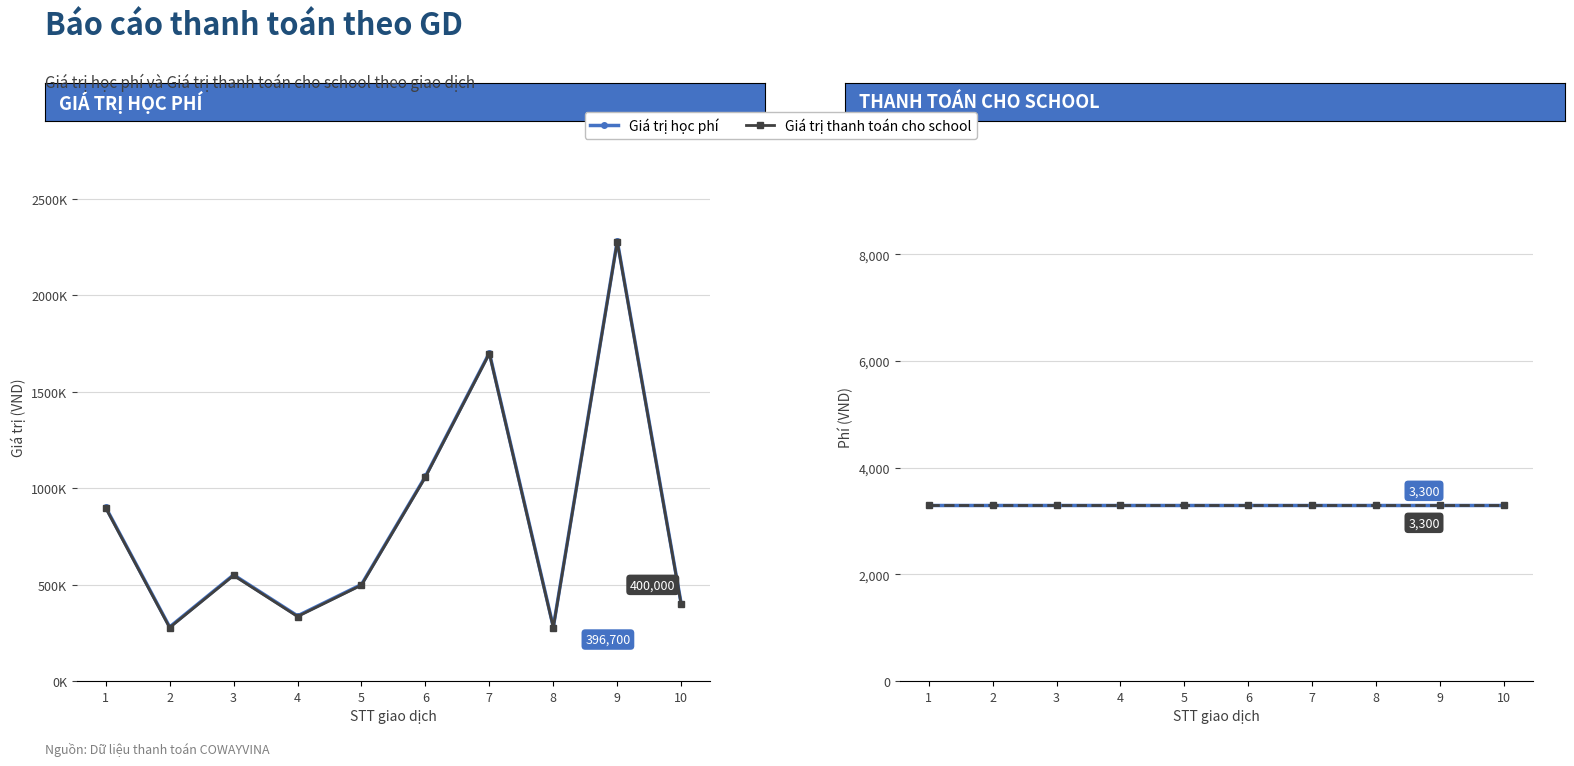

Reading left to right, transcribe all the data shown in this chart.

Giá trị học phí: 1=900000	2=280000	3=550000	4=337500	5=500000	6=1060000	7=1700000	8=280000	9=2280000	10=400000
Giá trị thanh toán cho school: 1=896700	2=276700	3=546700	4=334200	5=496700	6=1056700	7=1696700	8=276700	9=2276700	10=396700
Phí xử lý giao dịch: 1=3300	2=3300	3=3300	4=3300	5=3300	6=3300	7=3300	8=3300	9=3300	10=3300
Tổng phí: 1=3300	2=3300	3=3300	4=3300	5=3300	6=3300	7=3300	8=3300	9=3300	10=3300